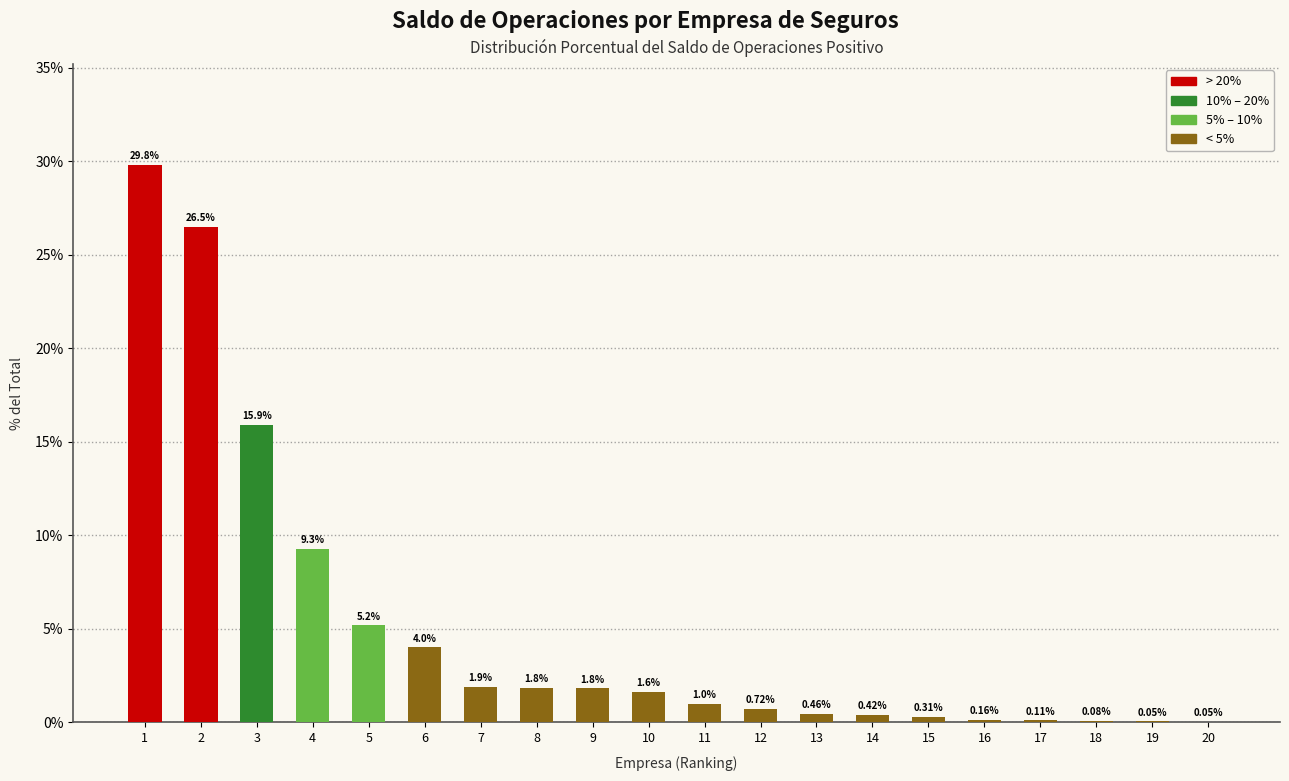

Which has a higher value, 11 or 13?

11